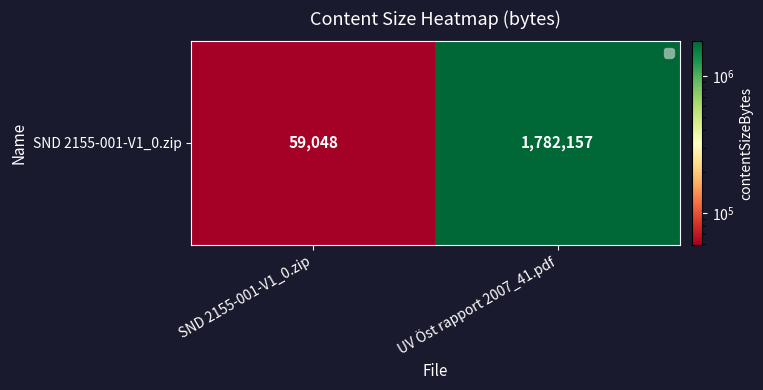

What is the smallest value displayed?

59048